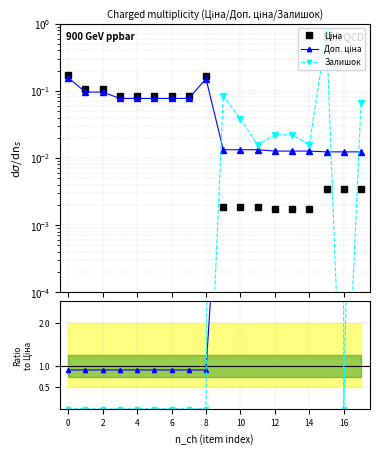

Which category has the highest value across all series?

15